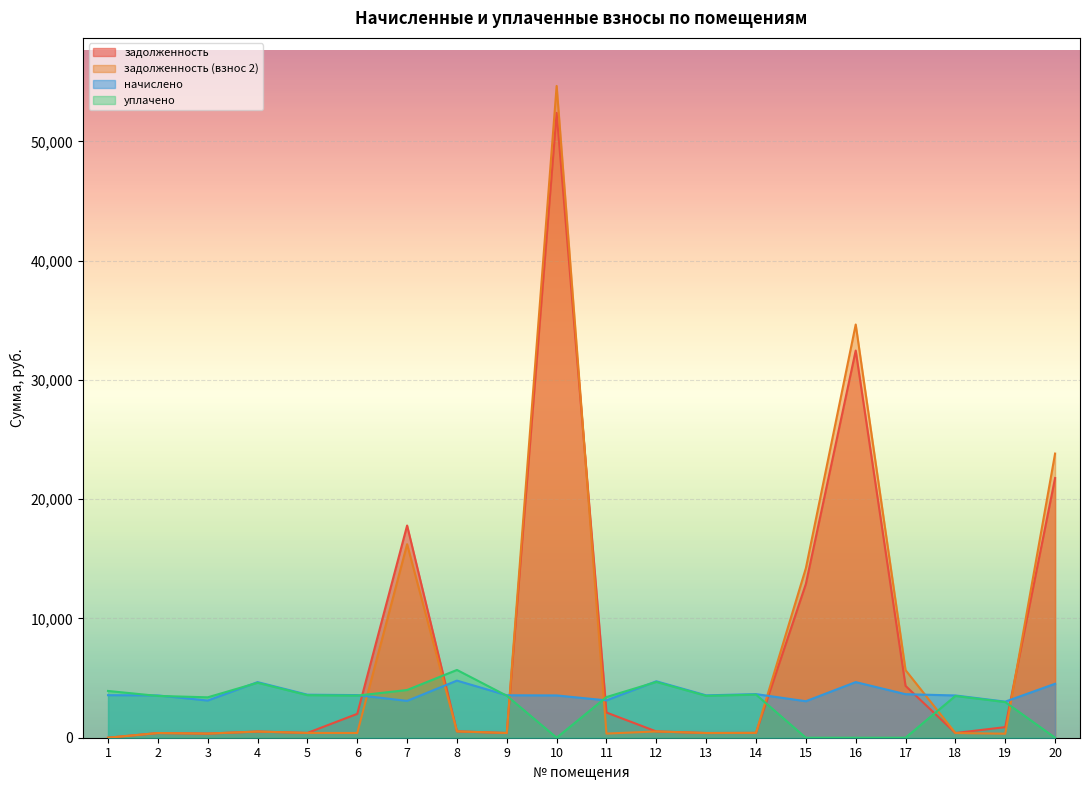

Reading left to right, transcribe all the data shown in this chart.

задолженность: 1=0.0	2=394.0	3=346.2	4=518.1	5=400.9	6=2002.2	7=17791.3	8=532.0	9=395.5	10=52387.0	11=2112.1	12=525.8	13=394.8	14=406.3	15=12890.0	16=32461.1	17=4345.4	18=393.7	19=888.6	20=21772.7
задолженность (взнос 2): 1=0.0	2=394.0	3=346.2	4=518.1	5=400.9	6=397.1	7=16224.8	8=532.0	9=395.5	10=54646.6	11=347.7	12=525.8	13=394.8	14=406.3	15=14210.6	16=34645.2	17=5666.7	18=393.7	19=336.0	20=23823.0
начислено: 1=3566.6	2=3545.8	3=3115.6	4=4663.0	5=3608.3	6=3573.6	7=3087.9	8=4787.9	9=3559.7	10=3545.8	11=3129.5	12=4732.4	13=3552.8	14=3656.9	15=3060.1	16=4663.0	17=3649.9	18=3543.0	19=3025.4	20=4524.2
уплачено: 1=3920.8	2=3503.9	3=3388.2	4=4607.9	5=3565.6	6=3531.4	7=4000.0	8=5682.1	9=3517.6	10=0.0	11=3409.3	12=4676.5	13=3510.8	14=3613.7	15=0.0	16=0.0	17=0.0	18=3501.2	19=2989.8	20=0.0